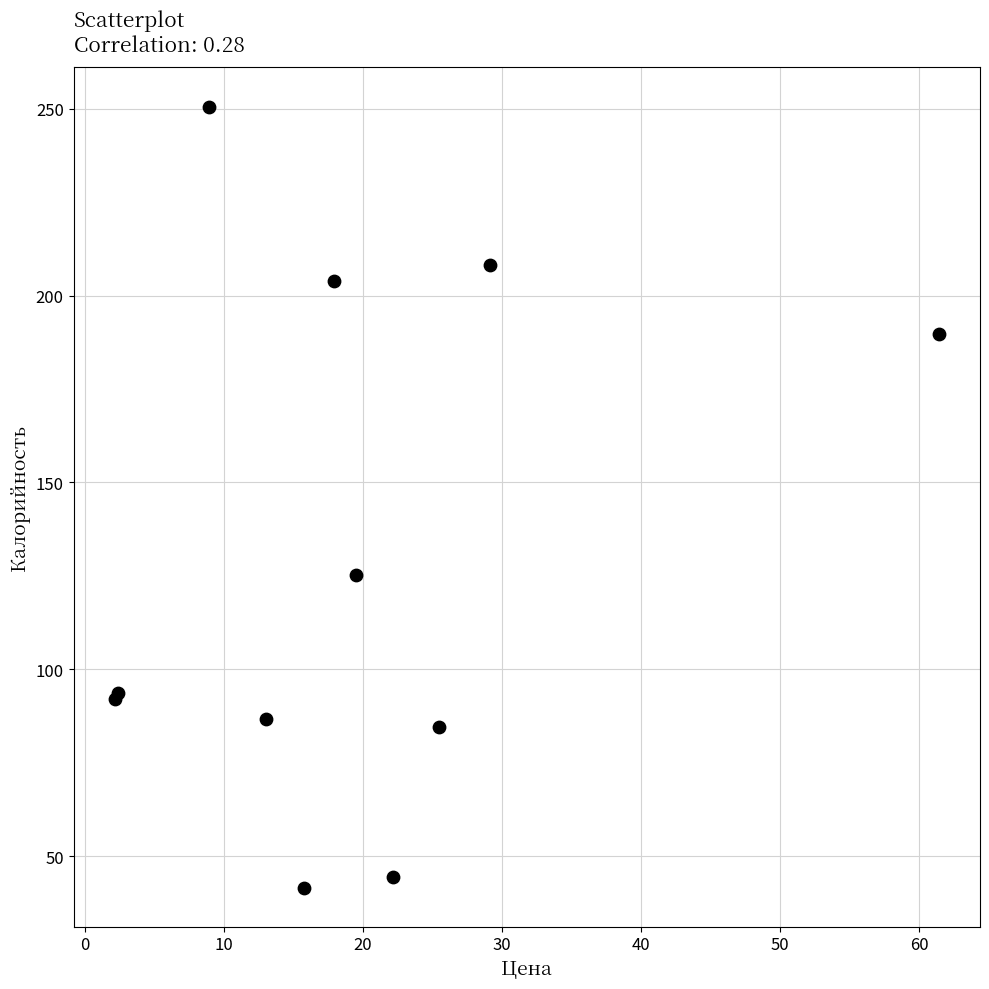

What Y value in the scatter plot is closest to 146?

125.1